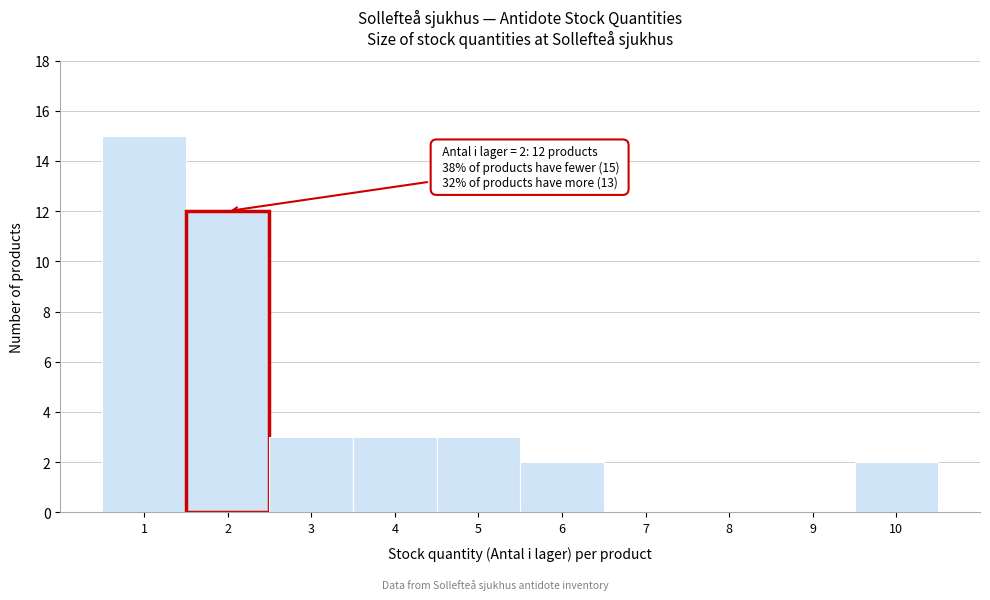

Which range on the x-axis has the tallest bar?

0.5 to 1.5